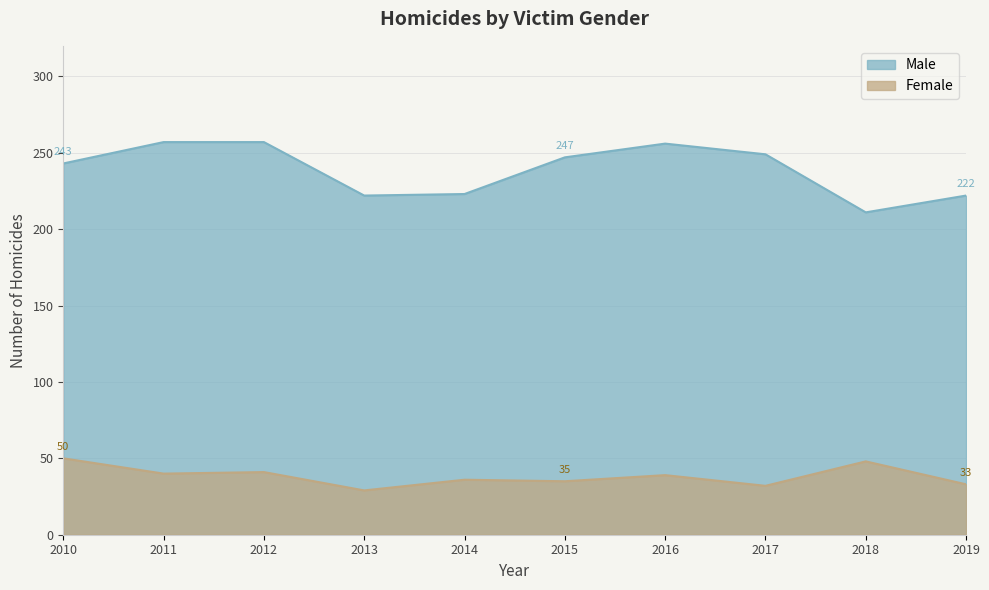

Reading left to right, transcribe all the data shown in this chart.

Female: 2010=50	2011=40	2012=41	2013=29	2014=36	2015=35	2016=39	2017=32	2018=48	2019=33
Male: 2010=243	2011=257	2012=257	2013=222	2014=223	2015=247	2016=256	2017=249	2018=211	2019=222